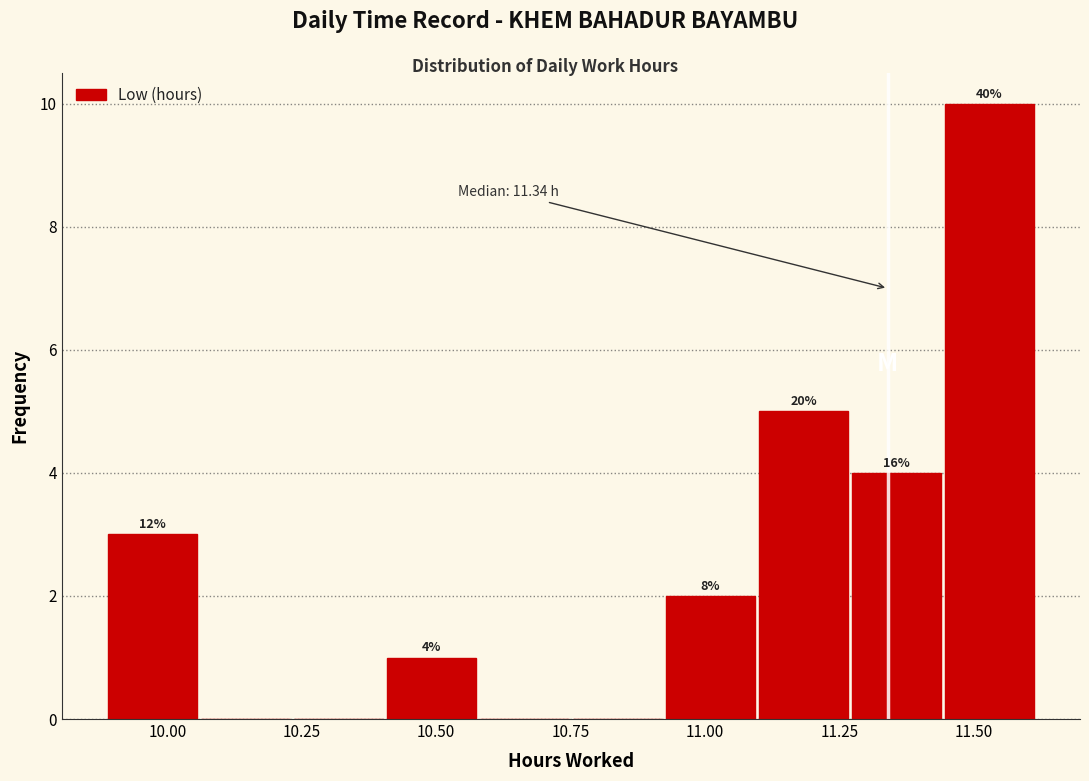

Around what value on the x-axis is the tallest bar? Give the approximate position of its centre, as read against the axis.

11.55